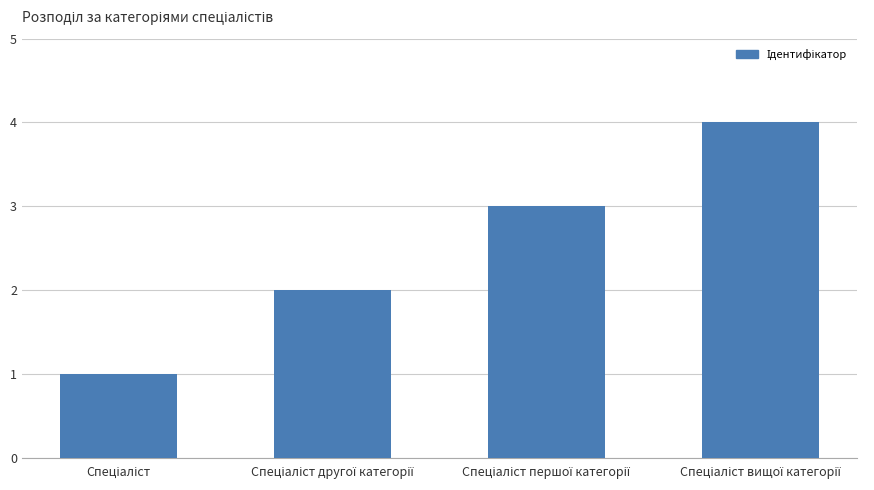

Does the chart contain stacked bars?

No